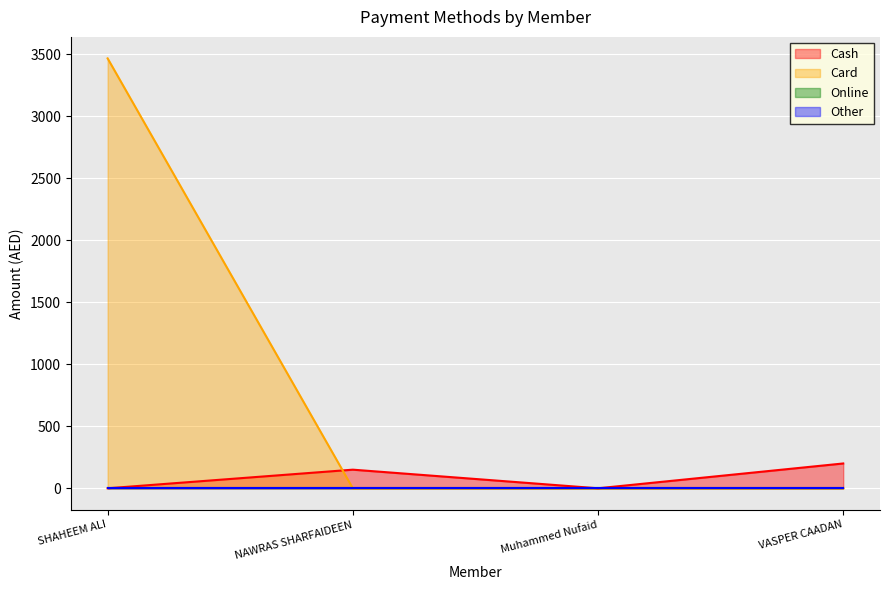

What is the sum of all Card values?

3465